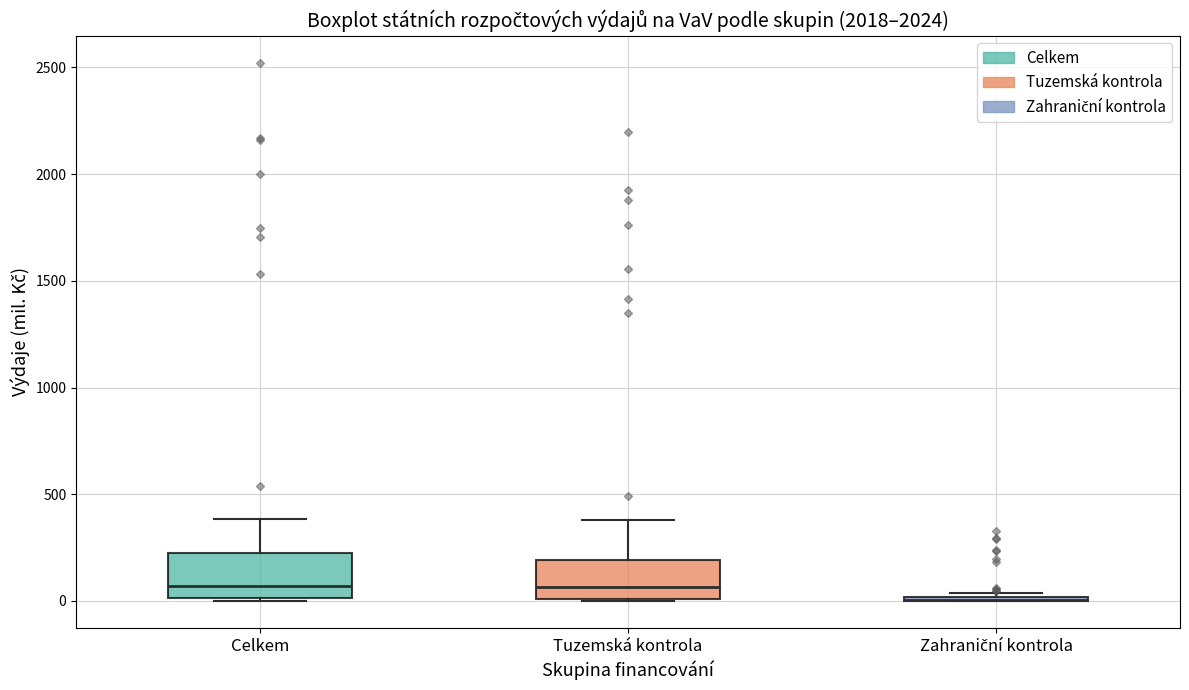

Where is the lower edge of the box for Celkem on the y-axis? The values are not printed on the chart, so give them approximately, as read against the axis.

0